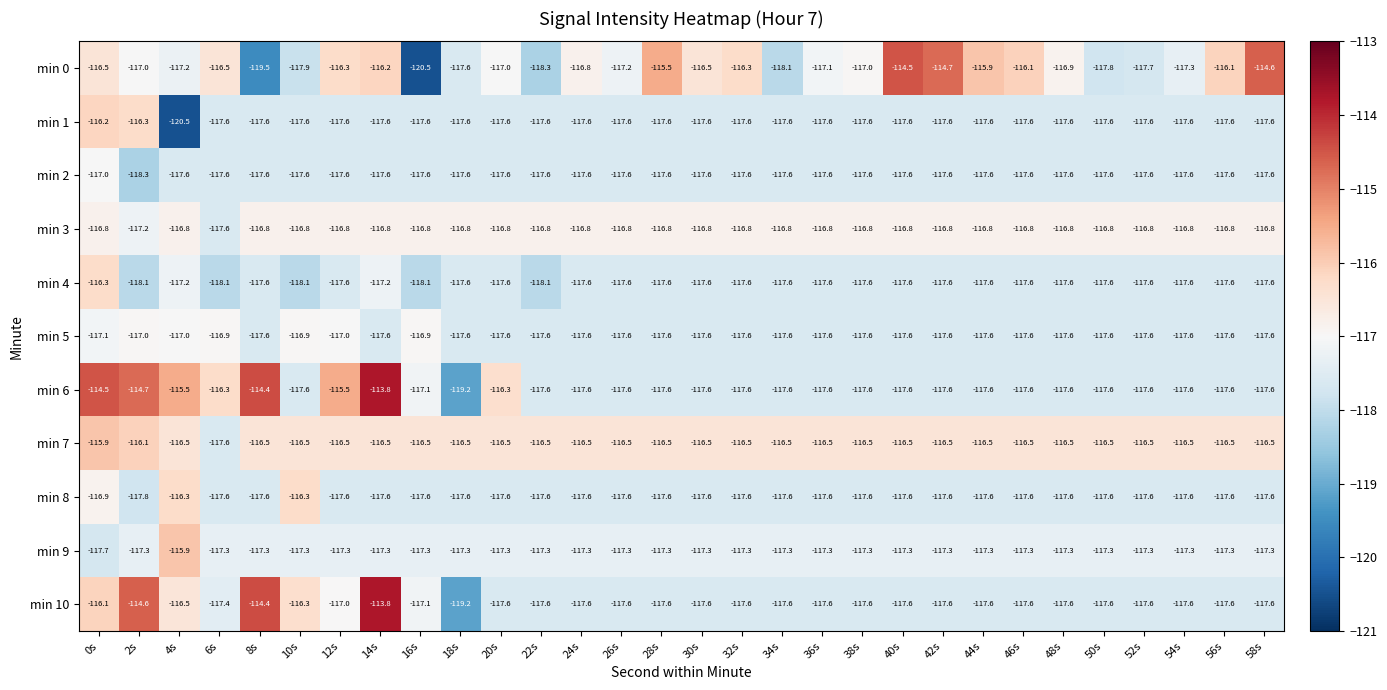

The min 4 series shows -117.6 at 52s. True or false?

True